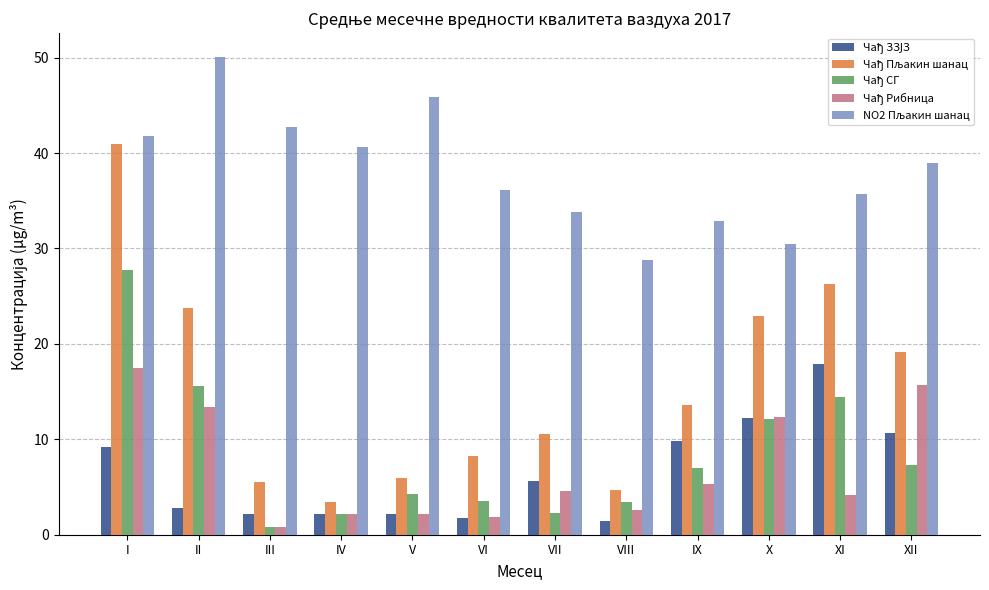

What is the spread (max minus min) of values at V?

43.7